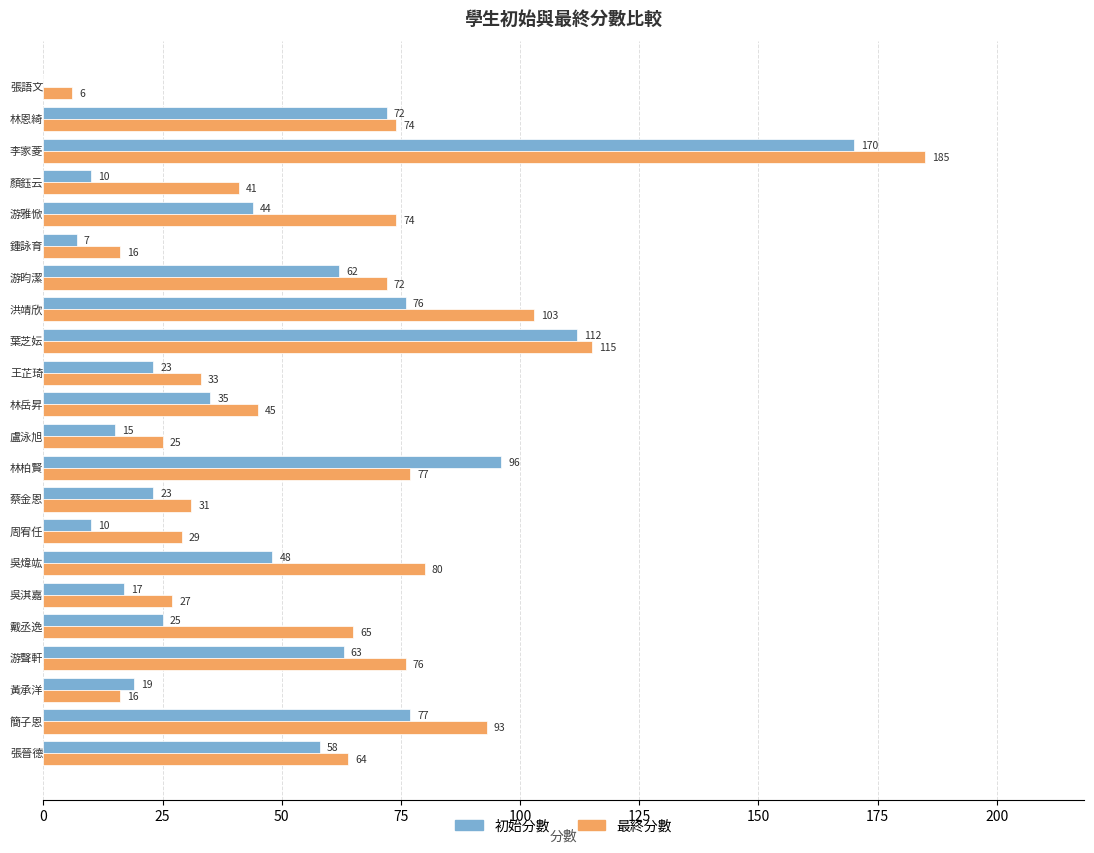

What is the sum of all 最終分數 values?

1347